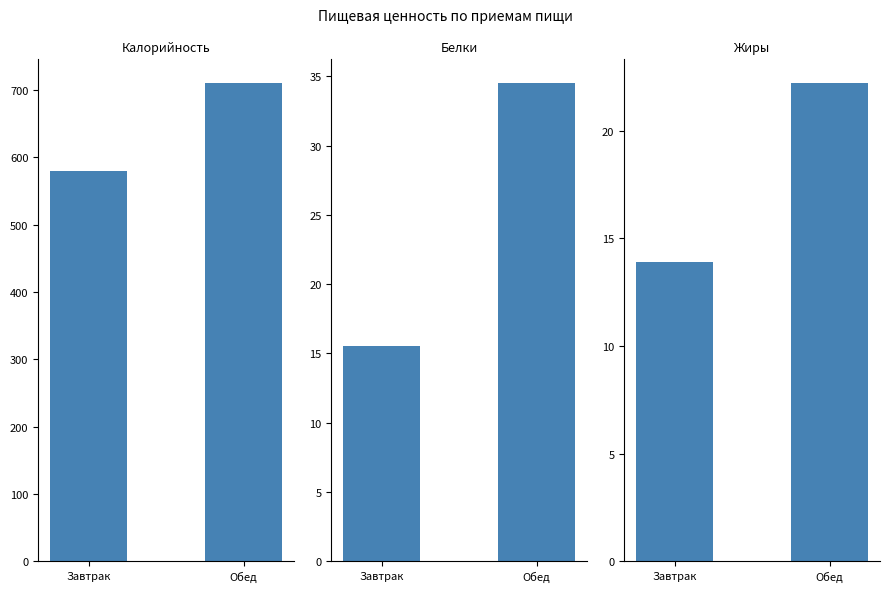

Is the value of Белки at Обед greater than the value of Калорийность at Обед?

No